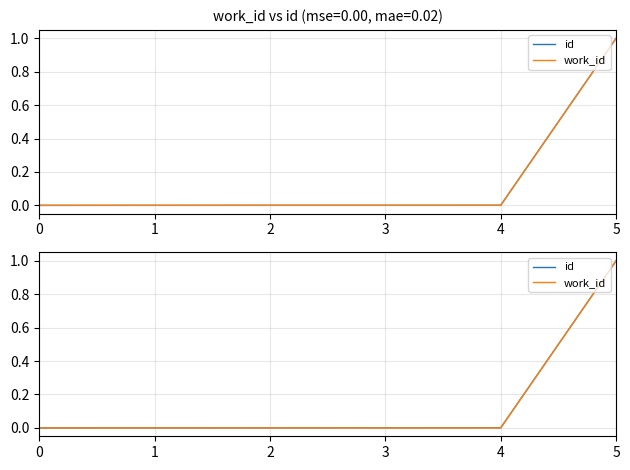

Rank the series by their maximum value, from lowest to highest.

work_id, id